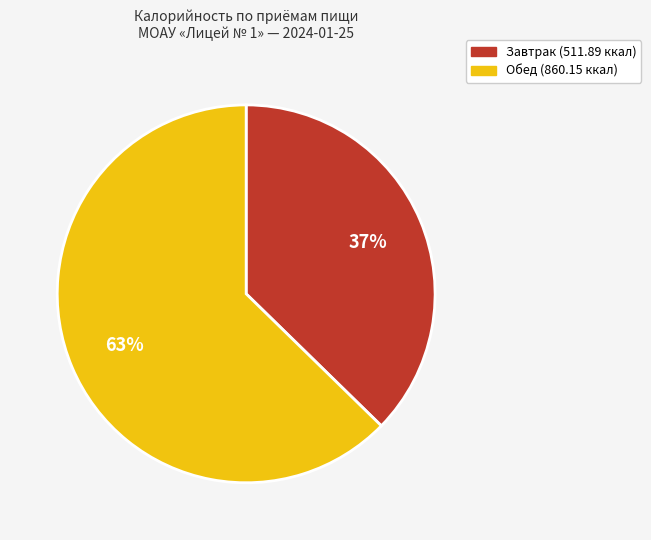

How many slices are in this pie chart?

2